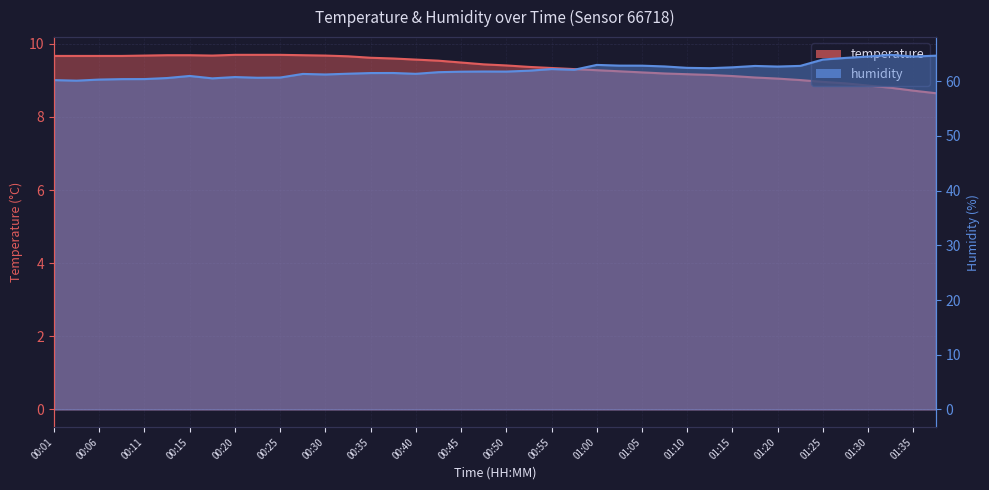

At which category does humidity reach its first local valley?

00:03